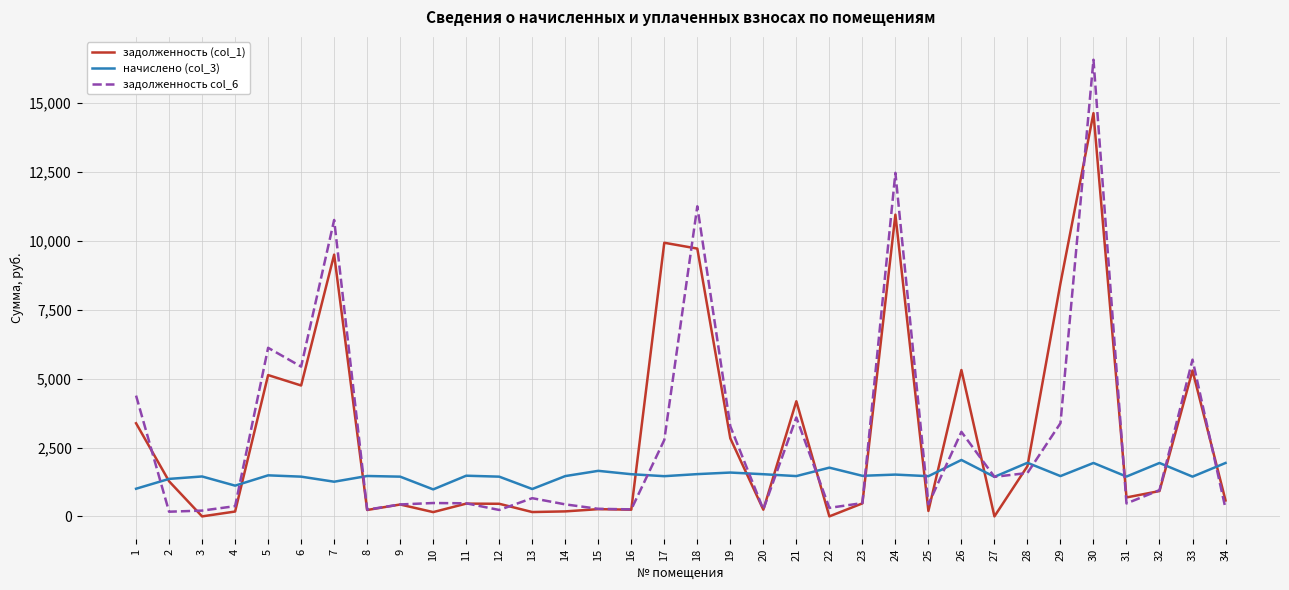

The value of задолженность (col_1) at 5 is 5129.6. True or false?

True